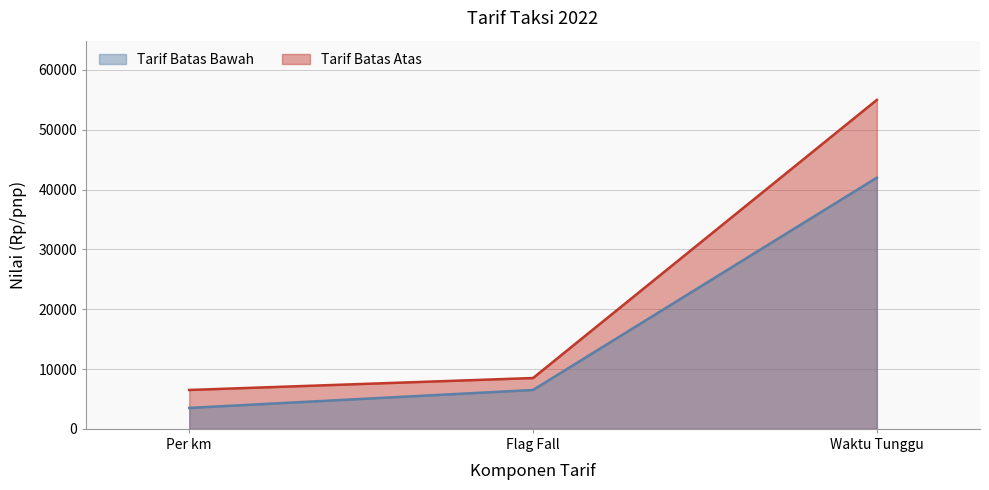

Rank the series by their maximum value, from lowest to highest.

Tarif Batas Bawah, Tarif Batas Atas